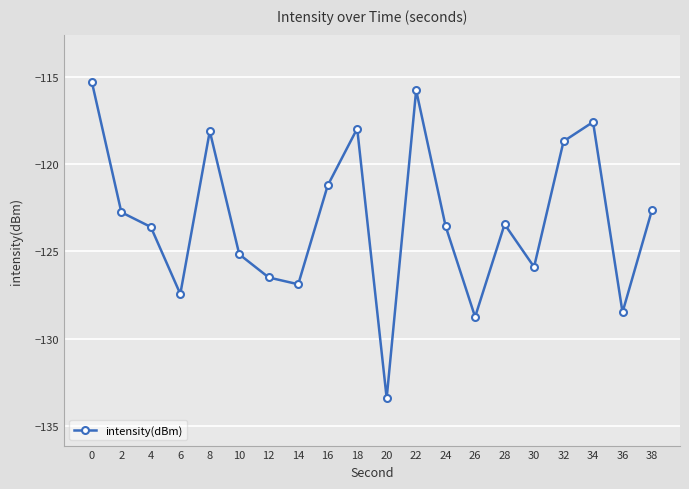

What is the average value?

-123.2